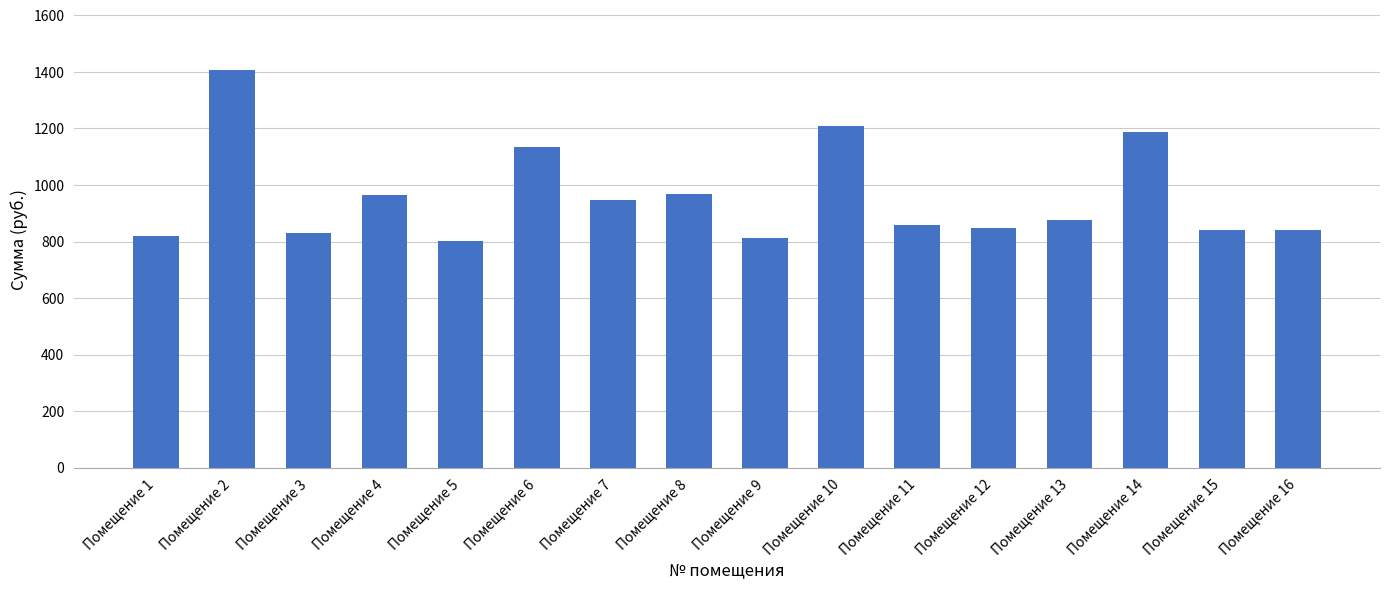

What is the smallest value displayed?

803.5